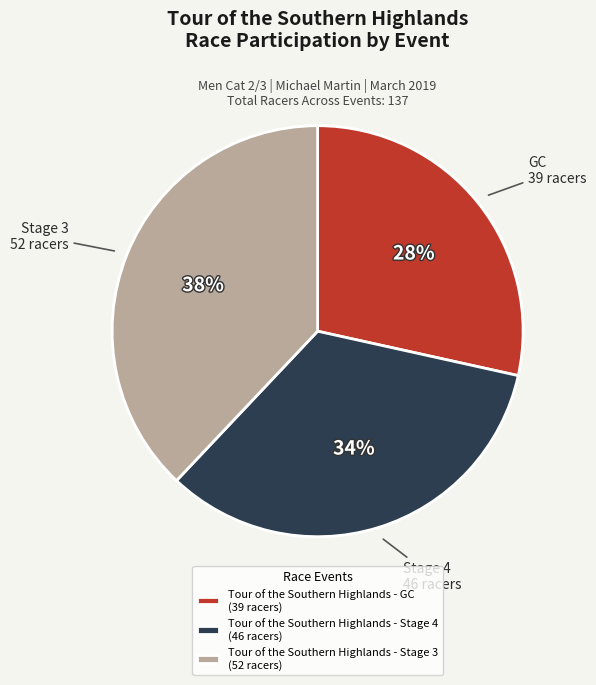

Is it true that Tour of the Southern Highlands - Stage 4 is 34% of the pie?

True